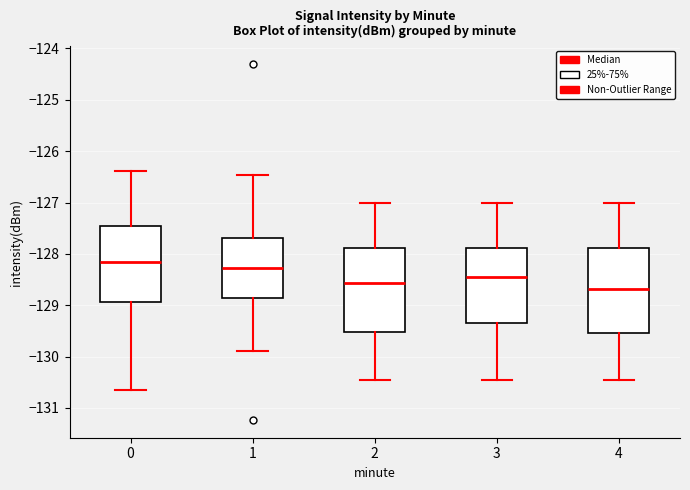

Where does the upper whisker of the box at x = 3 end on the y-axis? The values are not printed on the chart, so give them approximately, as read against the axis.

-127.0